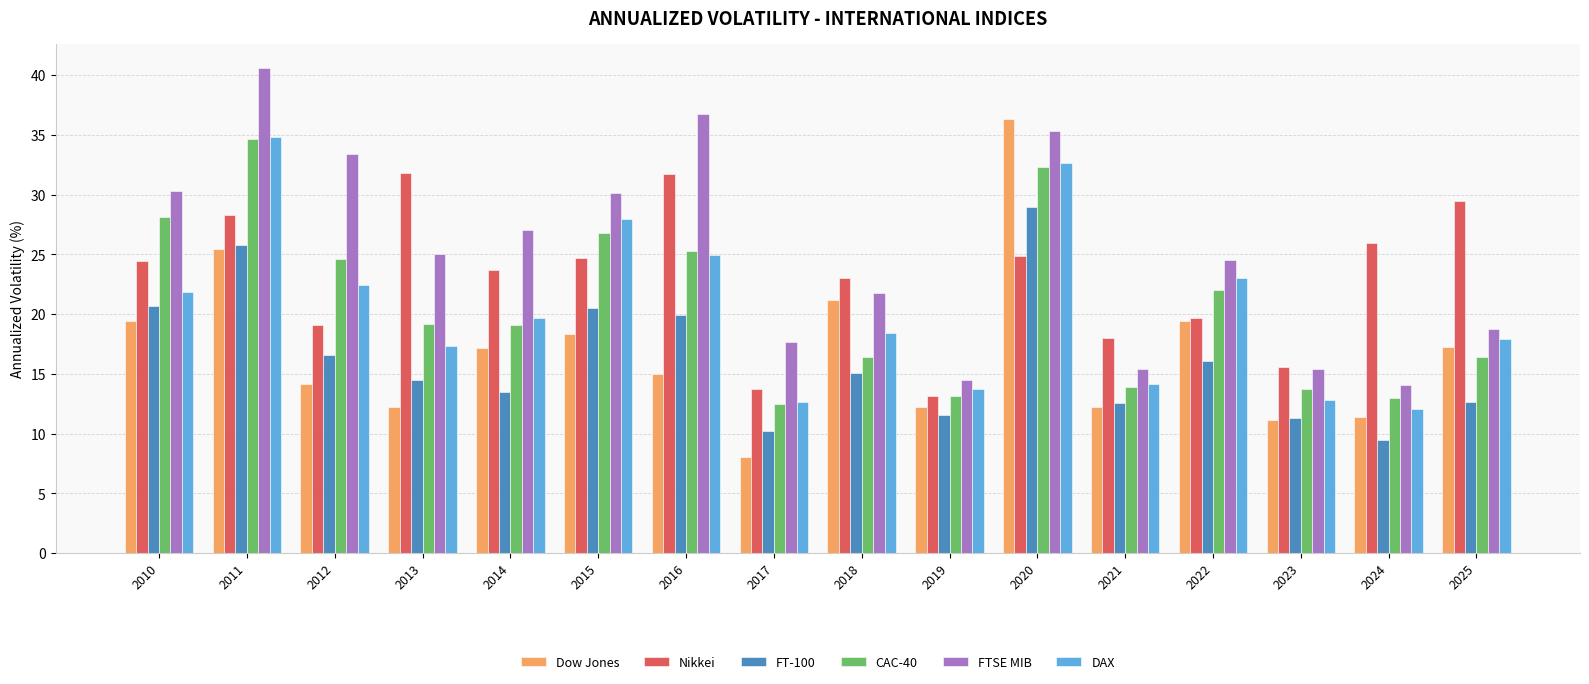

Does the chart contain any negative values?

No